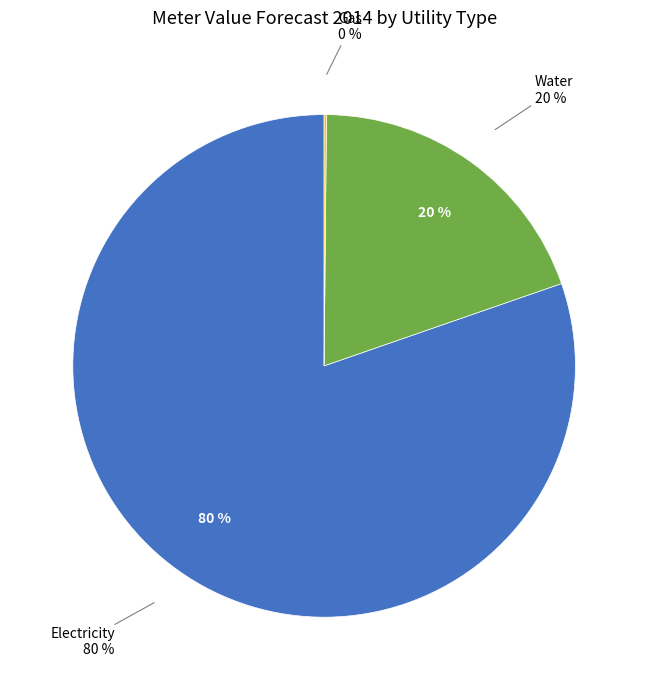

What is the majority slice?

Electricity